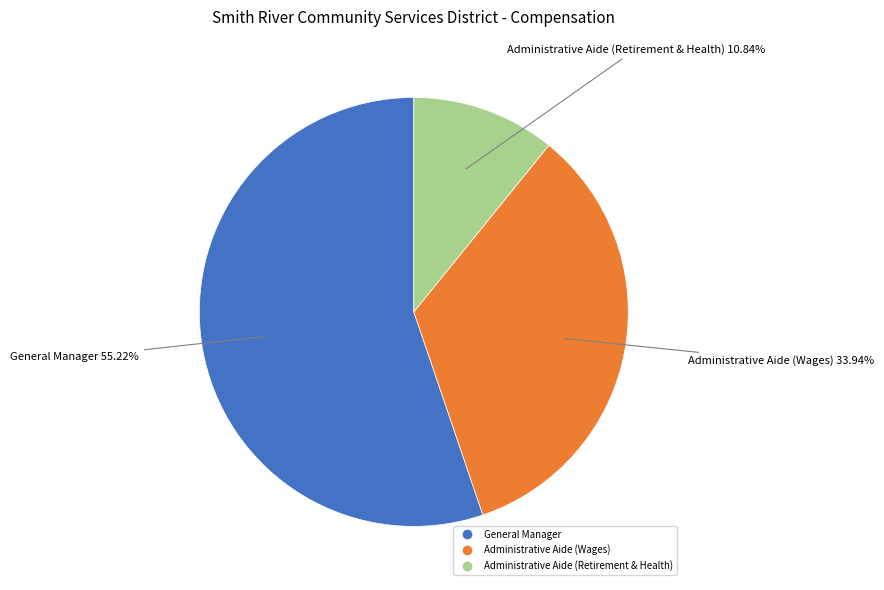

What is the majority slice?

General Manager